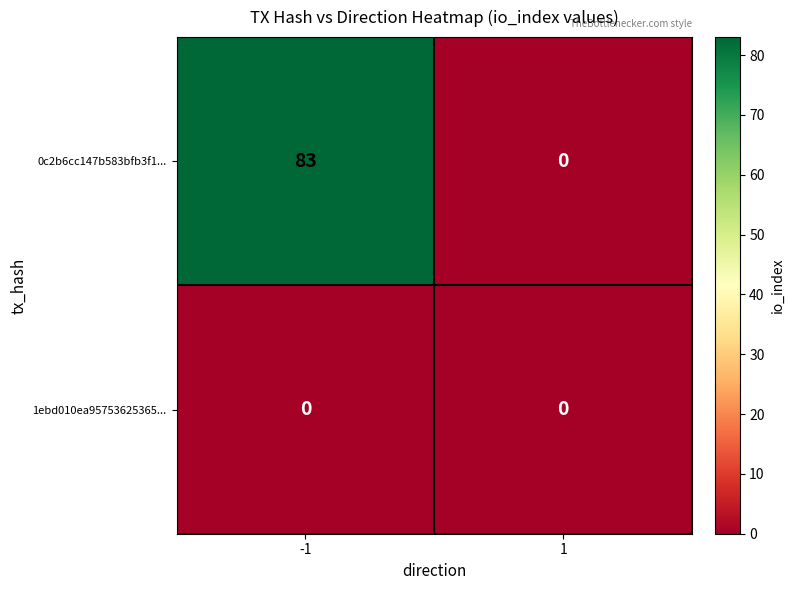

What is the sum of all 0c2b6cc147b583bfb3f1... values?

83